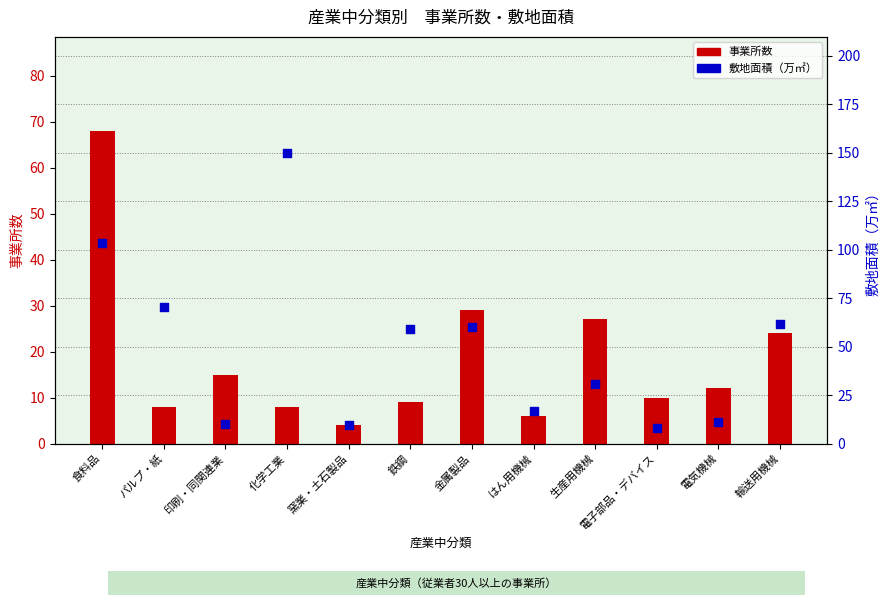

What is the total value across all series at 印刷・同関連業?

25.3